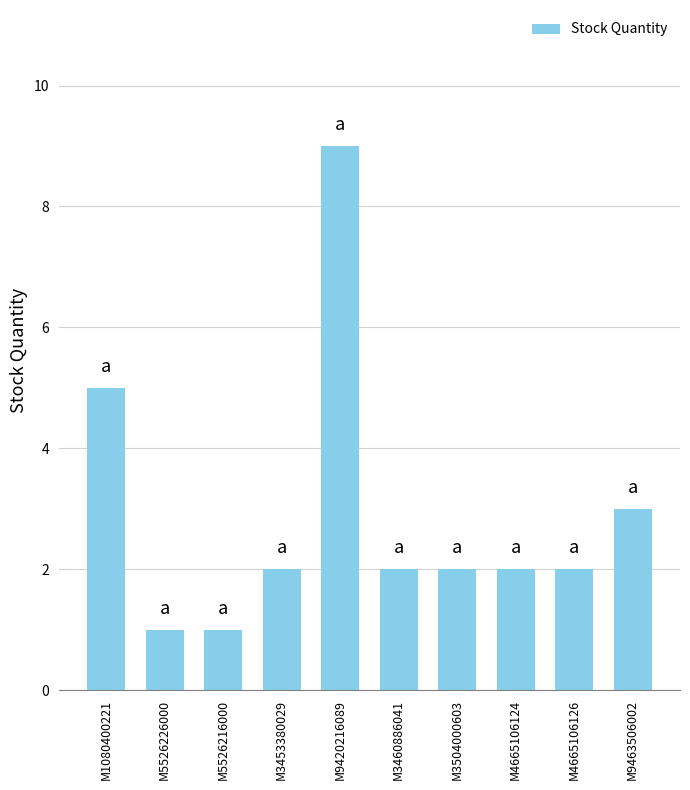

What is the difference between the values at M4665106126 and M5526226000?

1